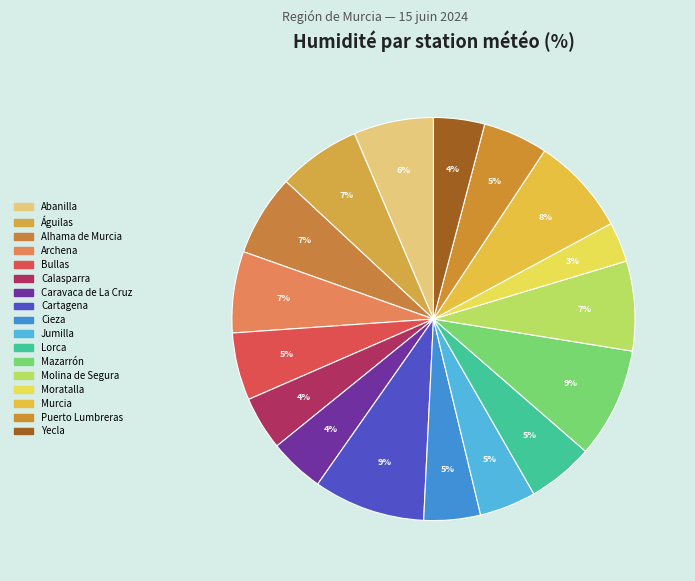

Count the number of slices in the pie.

17